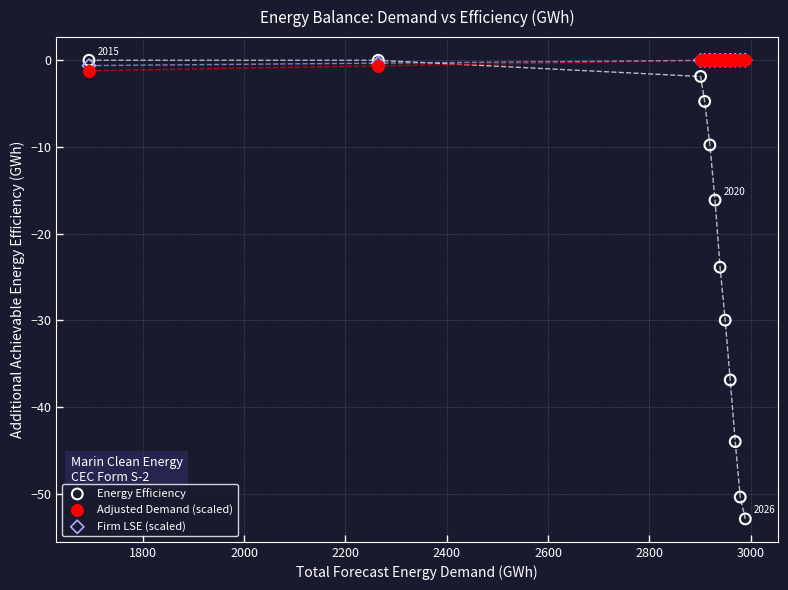

What are all the series names shown in the legend?

Energy Efficiency, Adjusted Demand (scaled), Firm LSE (scaled)